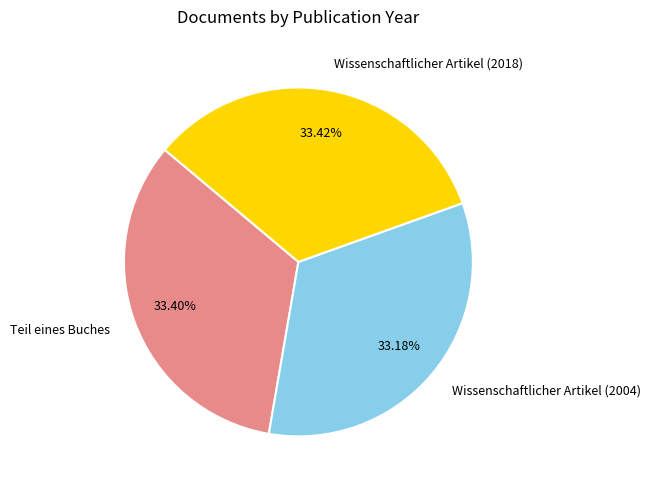

What is the ratio of the value at Teil eines Buches to the value at Wissenschaftlicher Artikel (2004)?

1.0